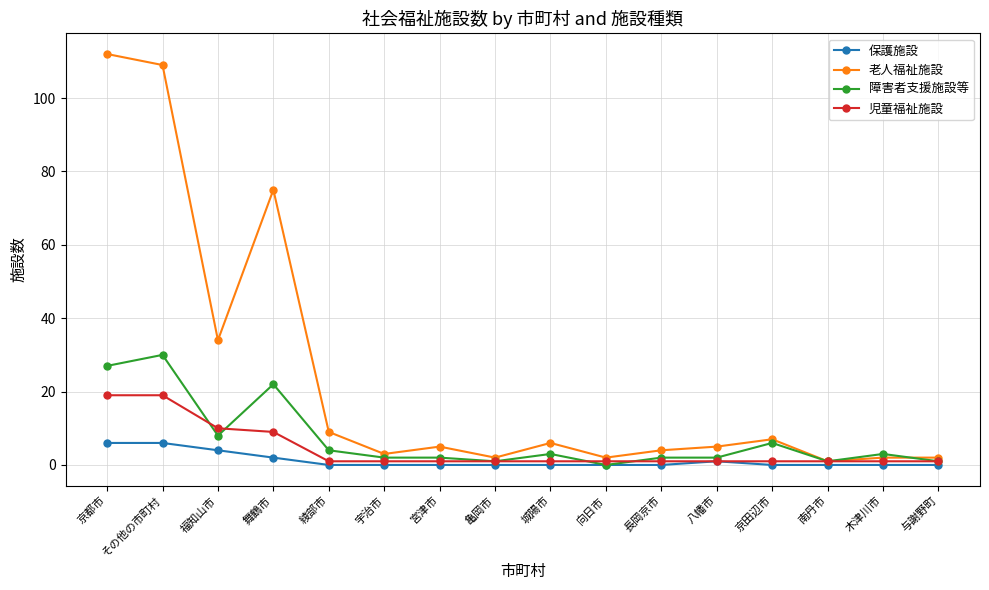

Reading right to left, transcribe all the data shown in this chart.

保護施設: 0	0	0	0	1	0	0	0	0	0	0	0	2	4	6	6
老人福祉施設: 2	2	1	7	5	4	2	6	2	5	3	9	75	34	109	112
障害者支援施設等: 1	3	1	6	2	2	0	3	1	2	2	4	22	8	30	27
児童福祉施設: 1	1	1	1	1	1	1	1	1	1	1	1	9	10	19	19